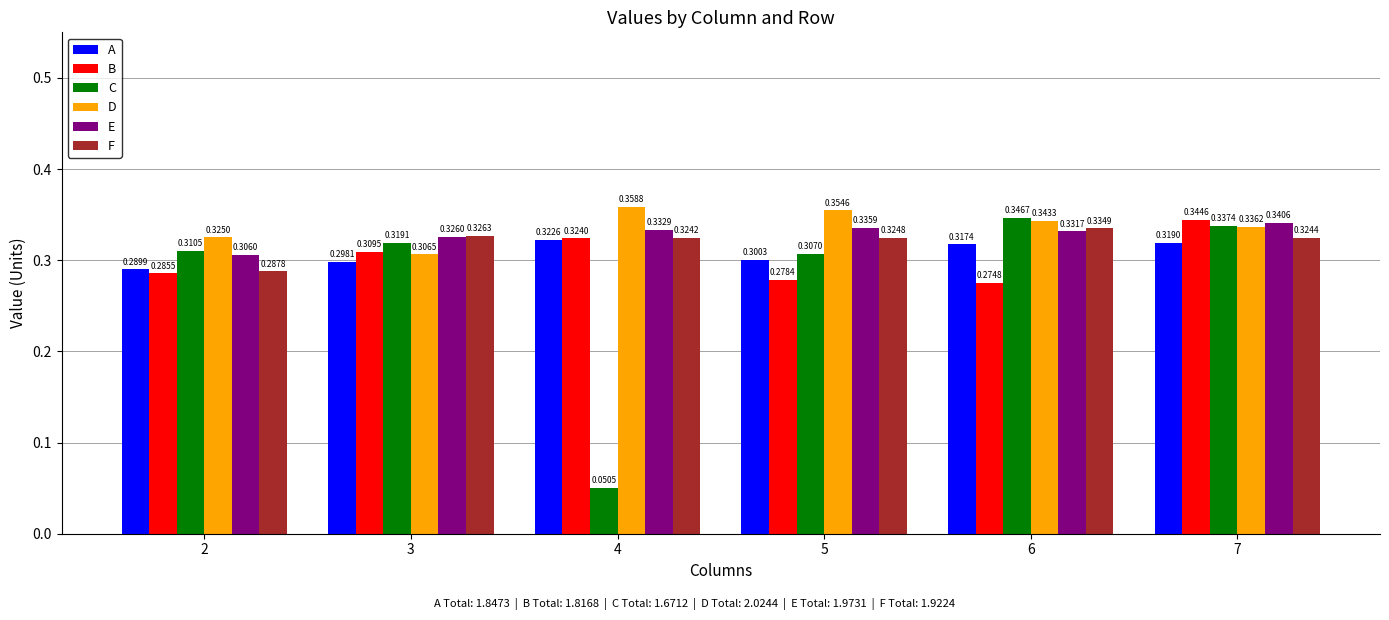

Does the chart contain any negative values?

No